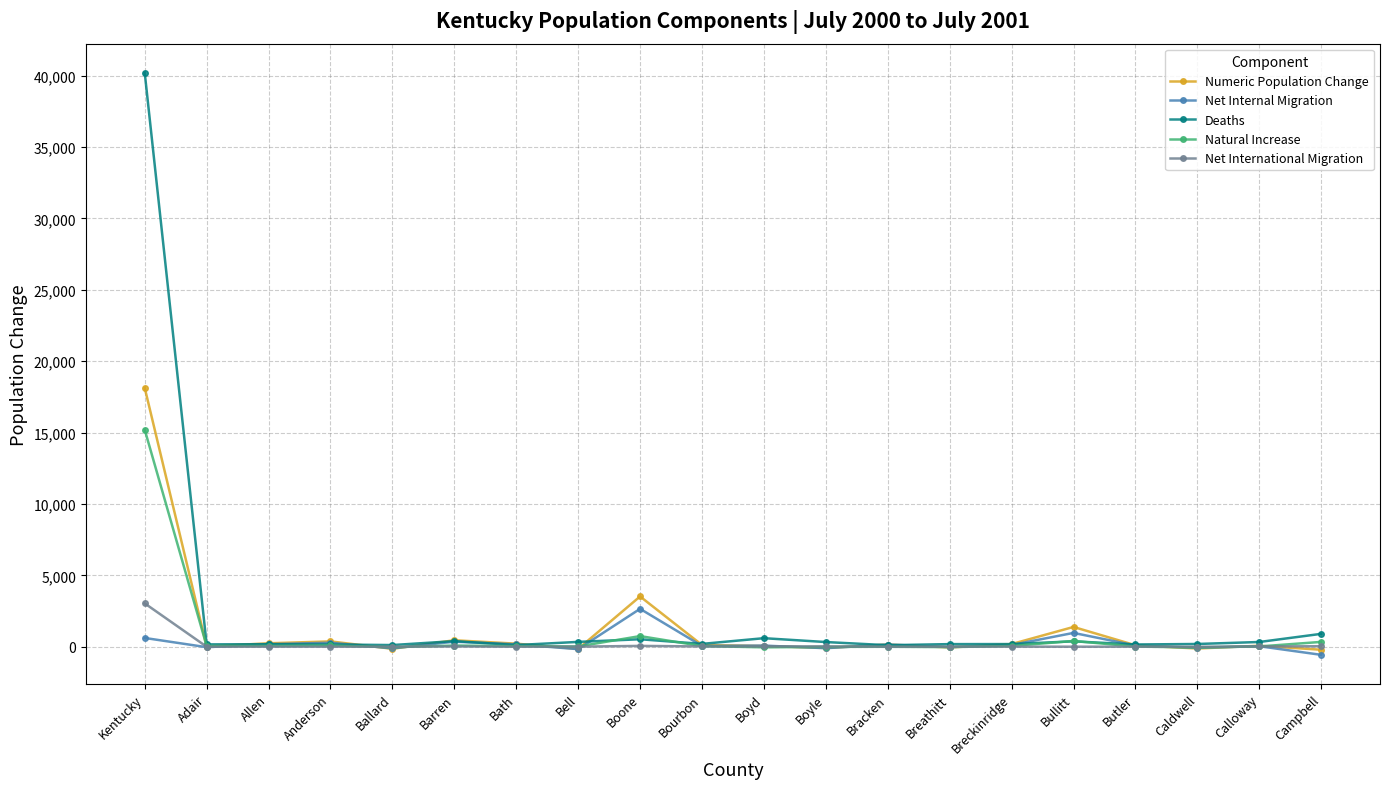

At which category is the sum across all series the highest?

Kentucky